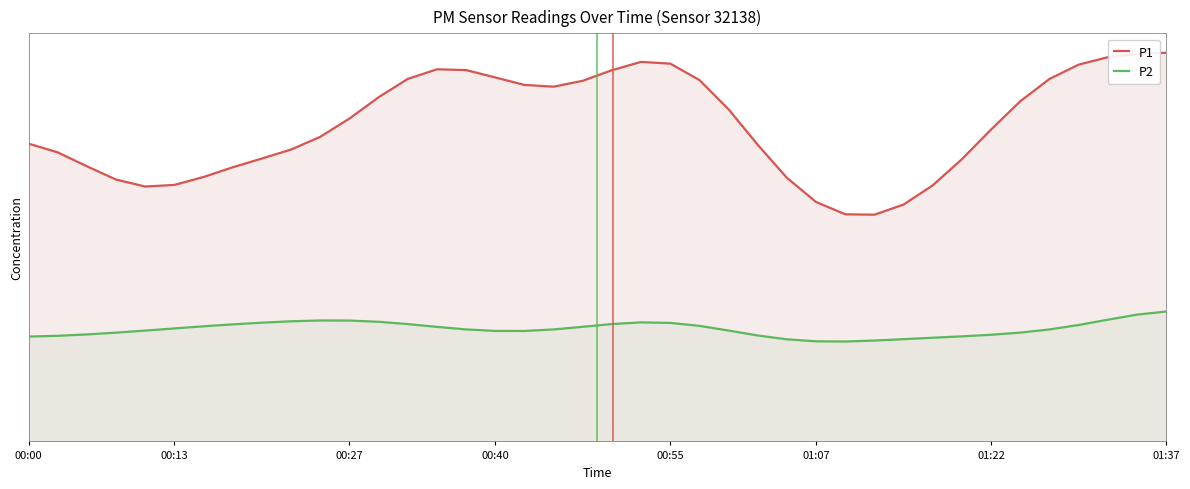

What is the approximate value of P1 at 13?

4.0